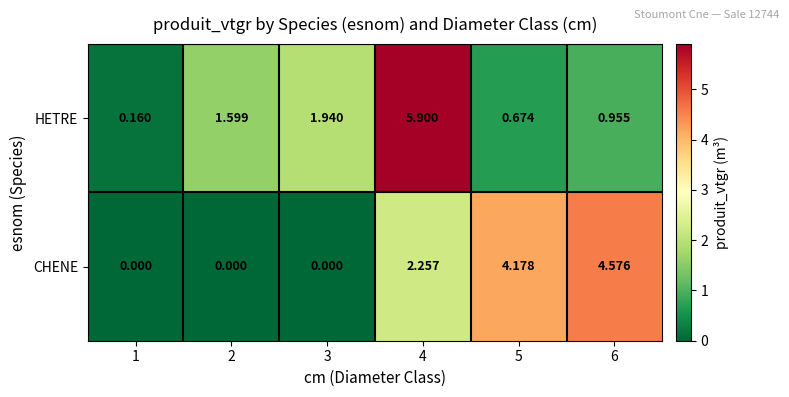

Is the value of HETRE at 6 greater than the value of CHENE at 3?

Yes